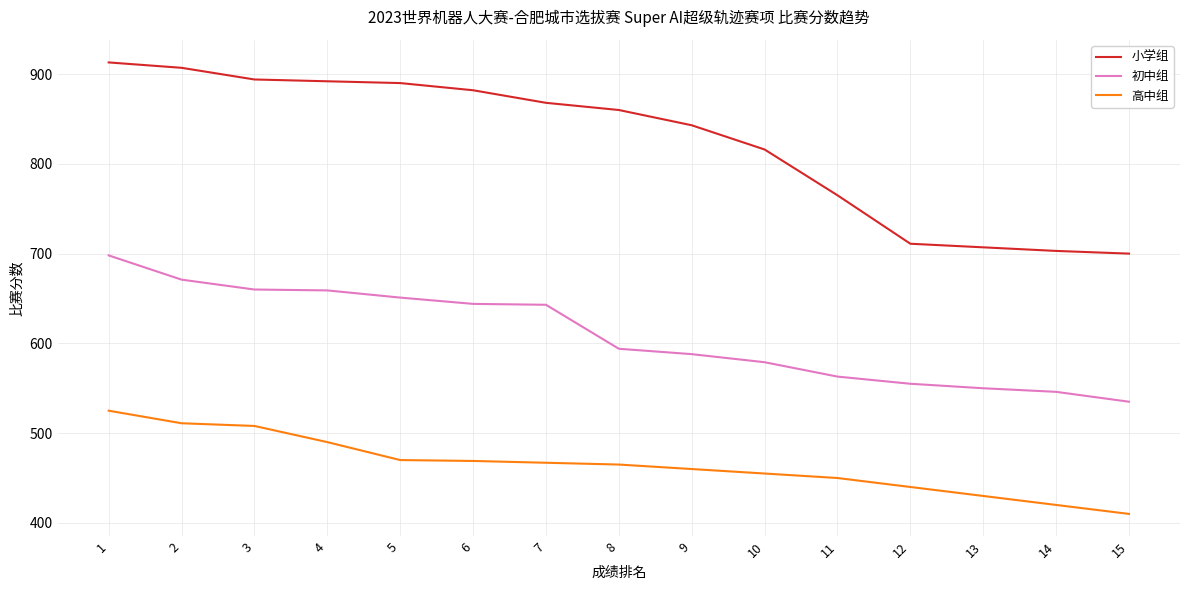

The 小学组 series shows 703 at 14. True or false?

True